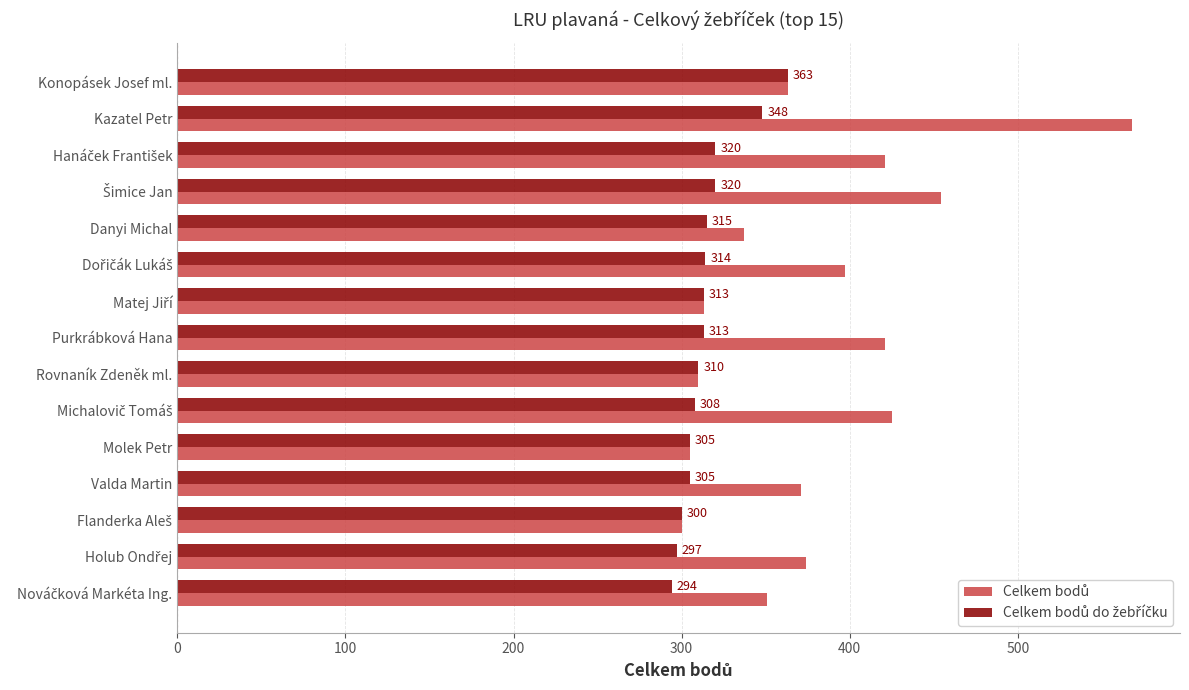

Which label corresponds to the largest value in the chart?

Kazatel Petr